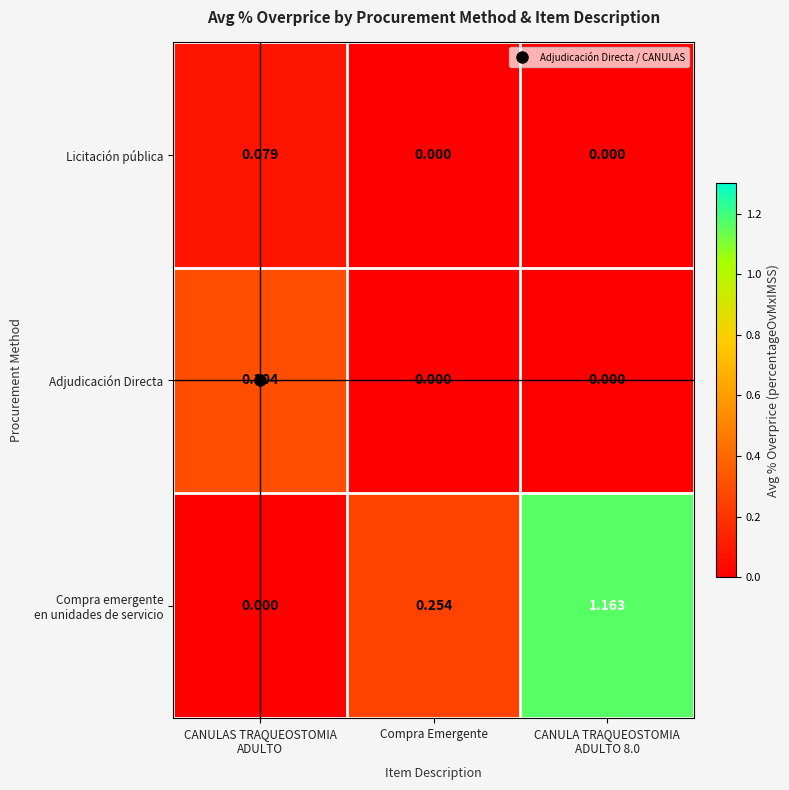

Which category has the highest value across all series?

CANULA TRAQUEOSTOMIA
ADULTO 8.0